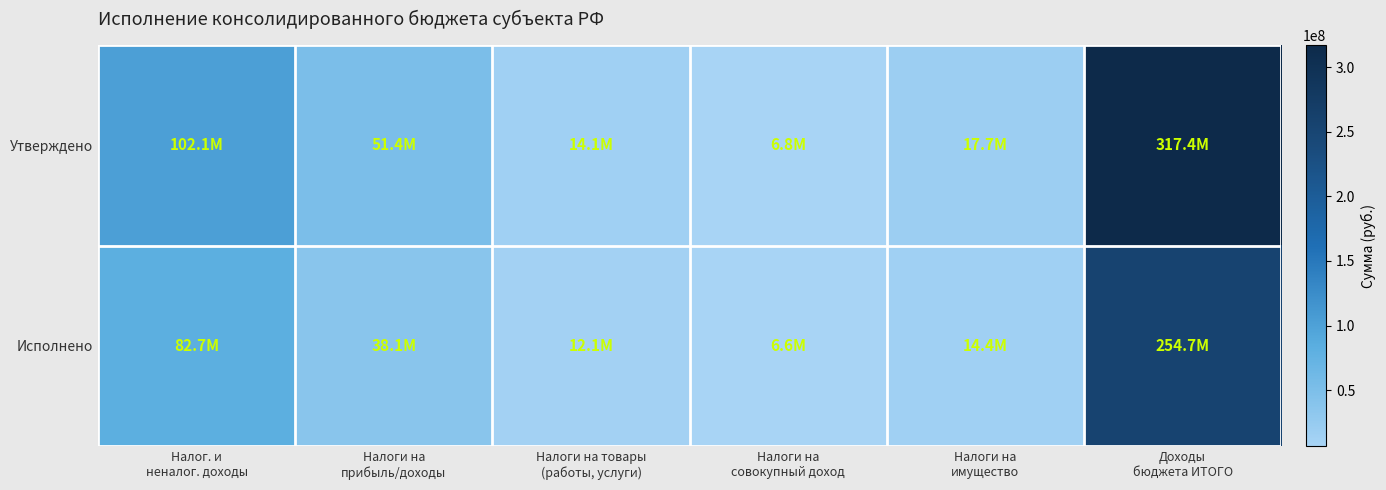

Which series has the largest range (max minus min)?

Утверждено